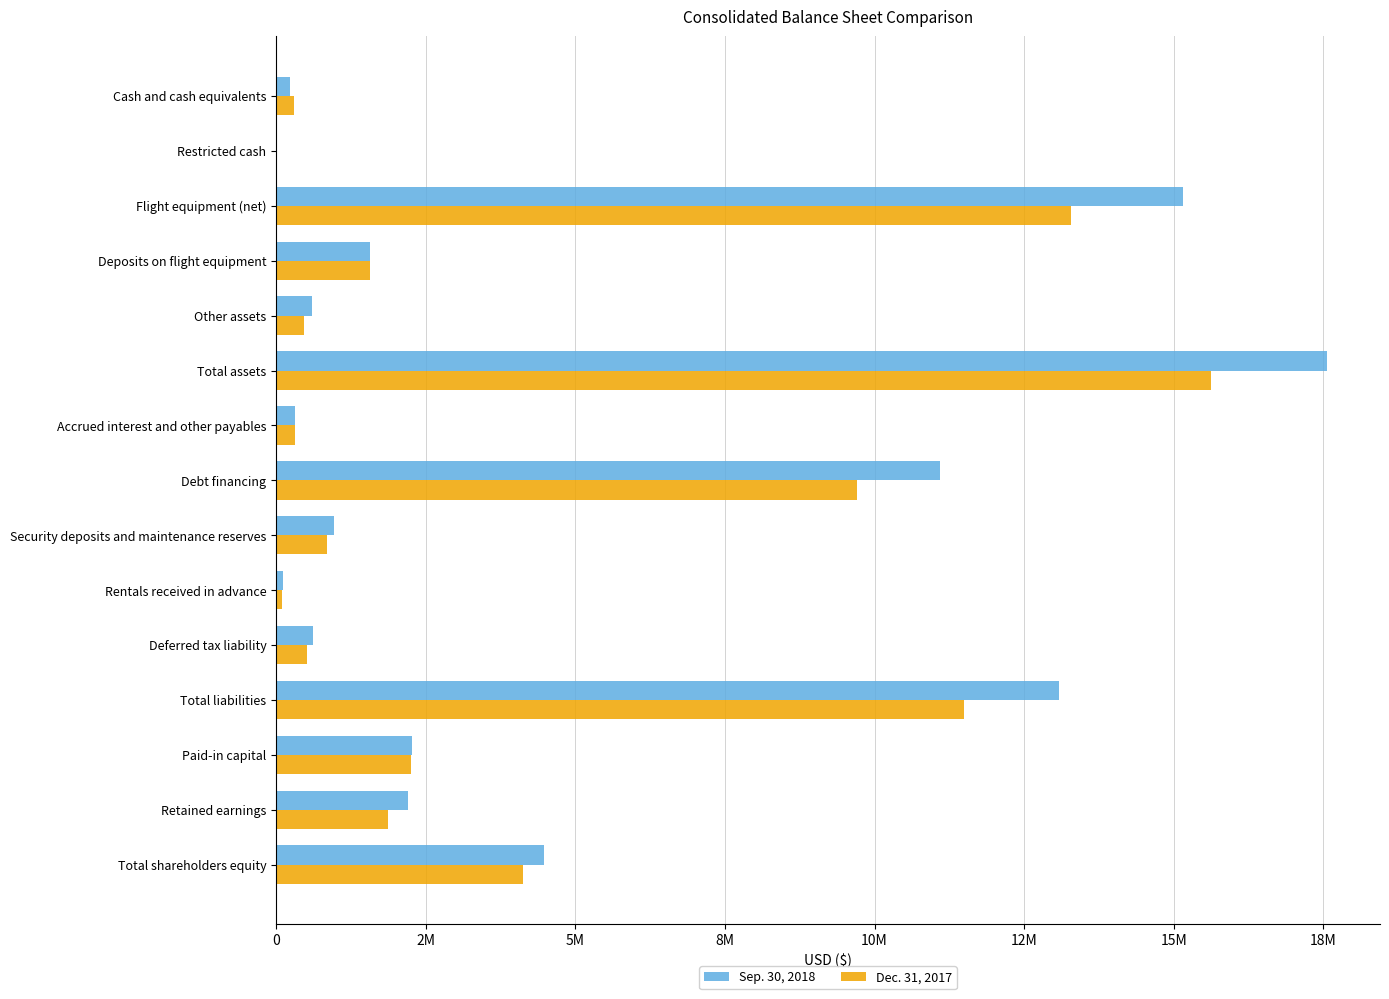

What are all the series names shown in the legend?

Sep. 30, 2018, Dec. 31, 2017